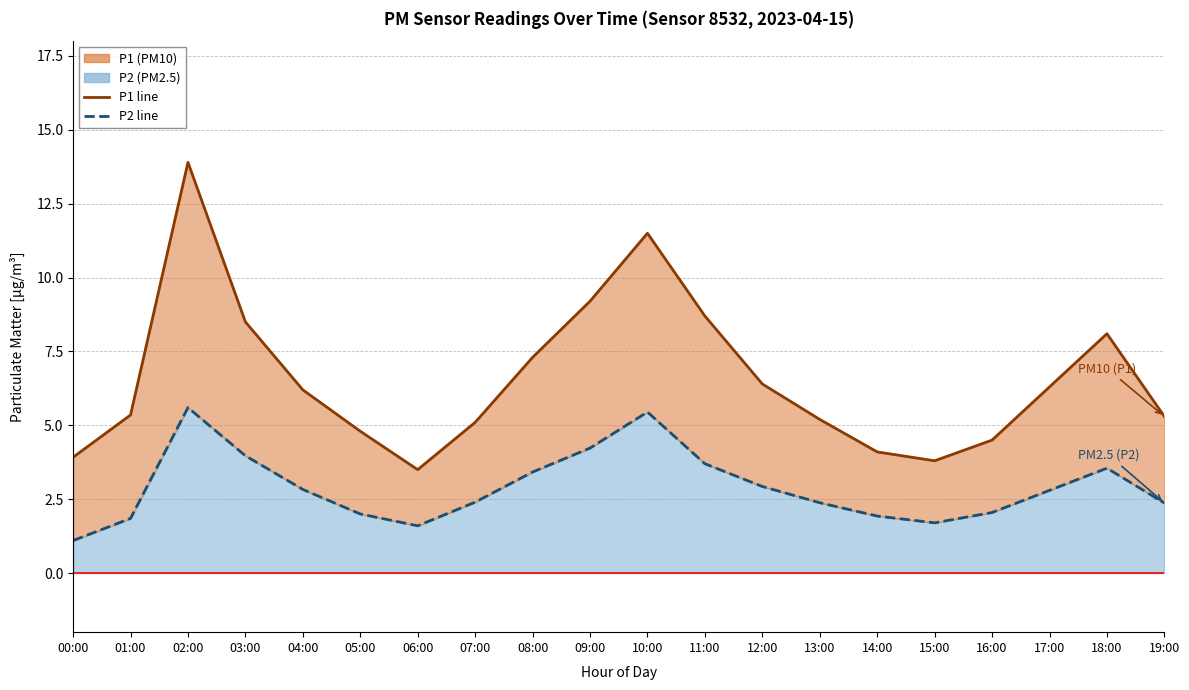

List the series in order of their overall mean, lowest first.

P2 line, P1 line